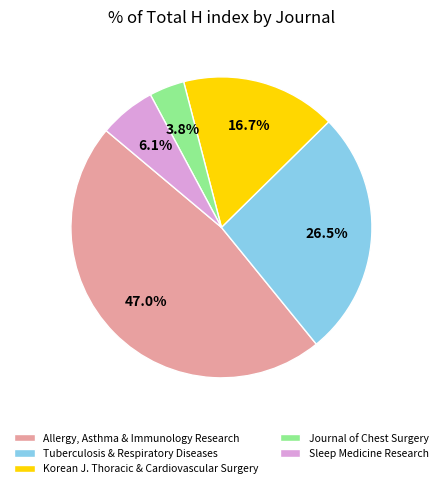

Approximately how many times larger is the value at Tuberculosis & Respiratory Diseases compared to Journal of Chest Surgery?

7.0